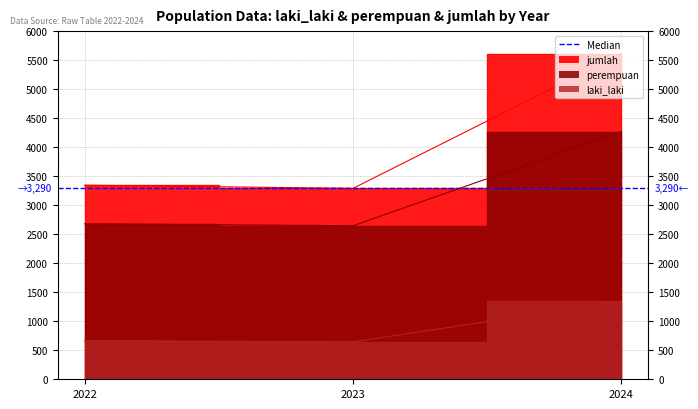

What is the value of the laki_laki point at the 1st from the left?

665